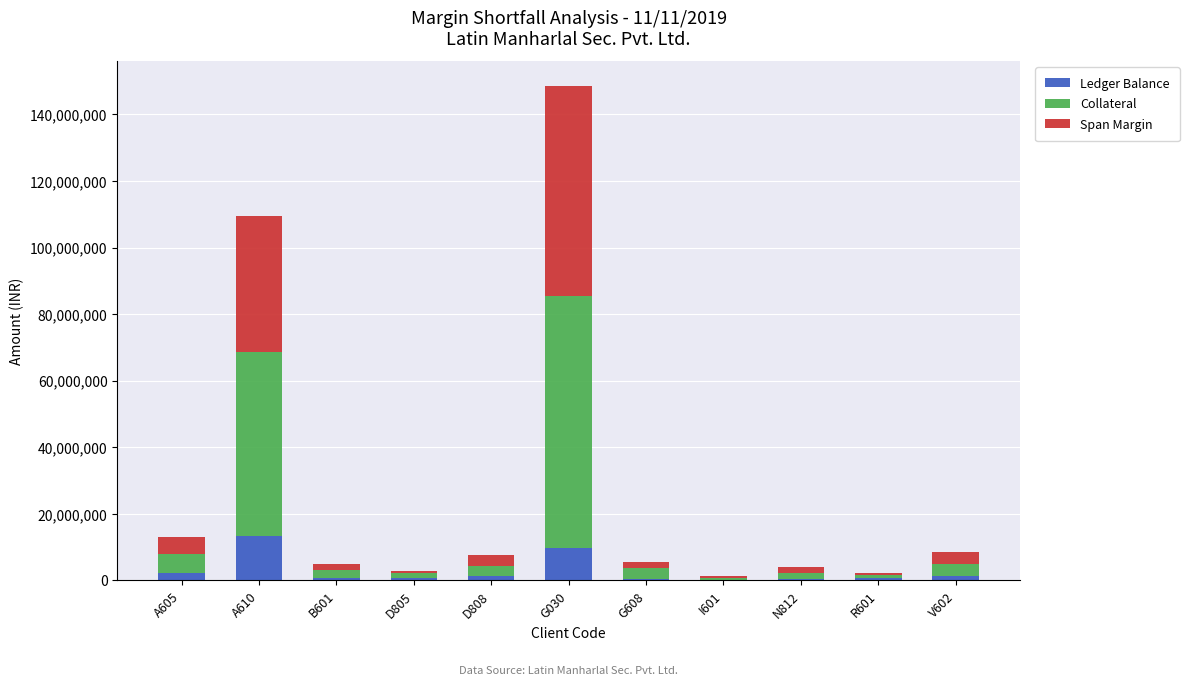

At which category is the sum across all series the highest?

G030